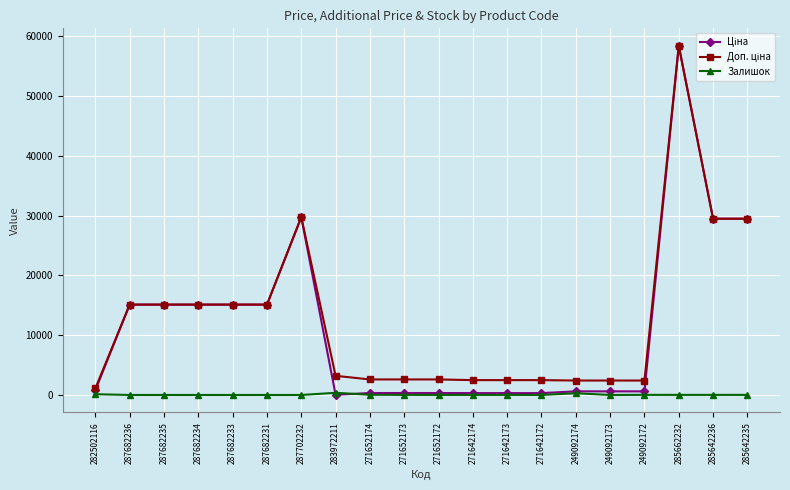

What is the total value across all series at 287702232?

59494.5